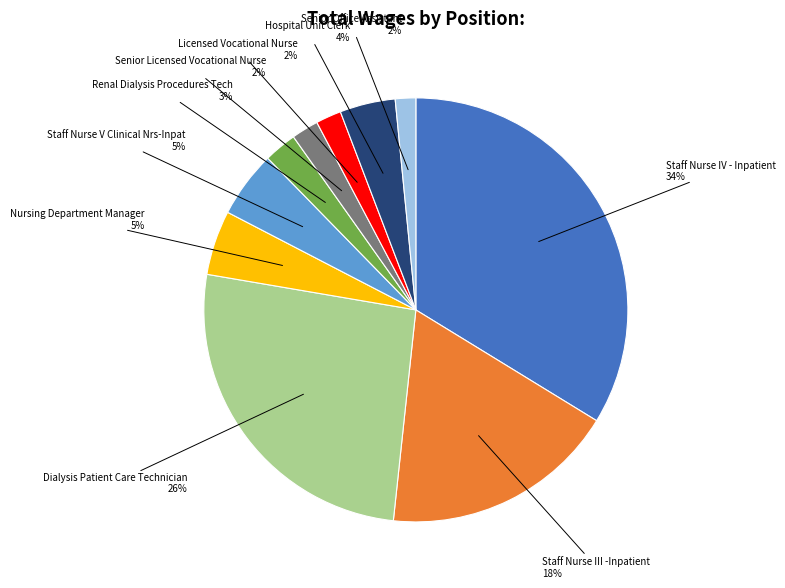

To the nearest percent, what is the average slice percentage?

10%